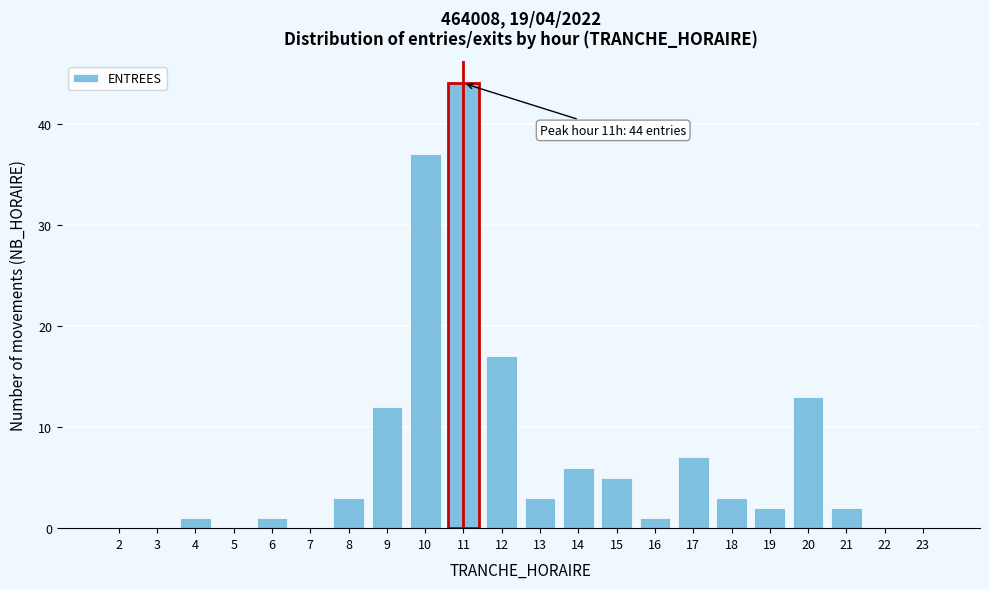

Reading left to right, list all the values displayed in this chart.

2=0	3=0	4=1	5=0	6=1	7=0	8=3	9=12	10=37	11=44	12=17	13=3	14=6	15=5	16=1	17=7	18=3	19=2	20=13	21=2	22=0	23=0